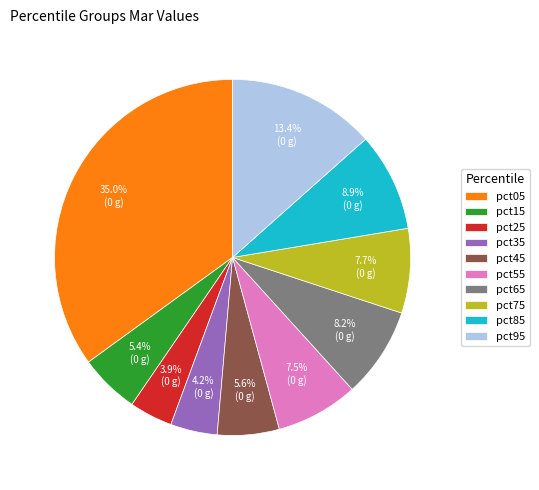

Which slice is the largest?

pct05